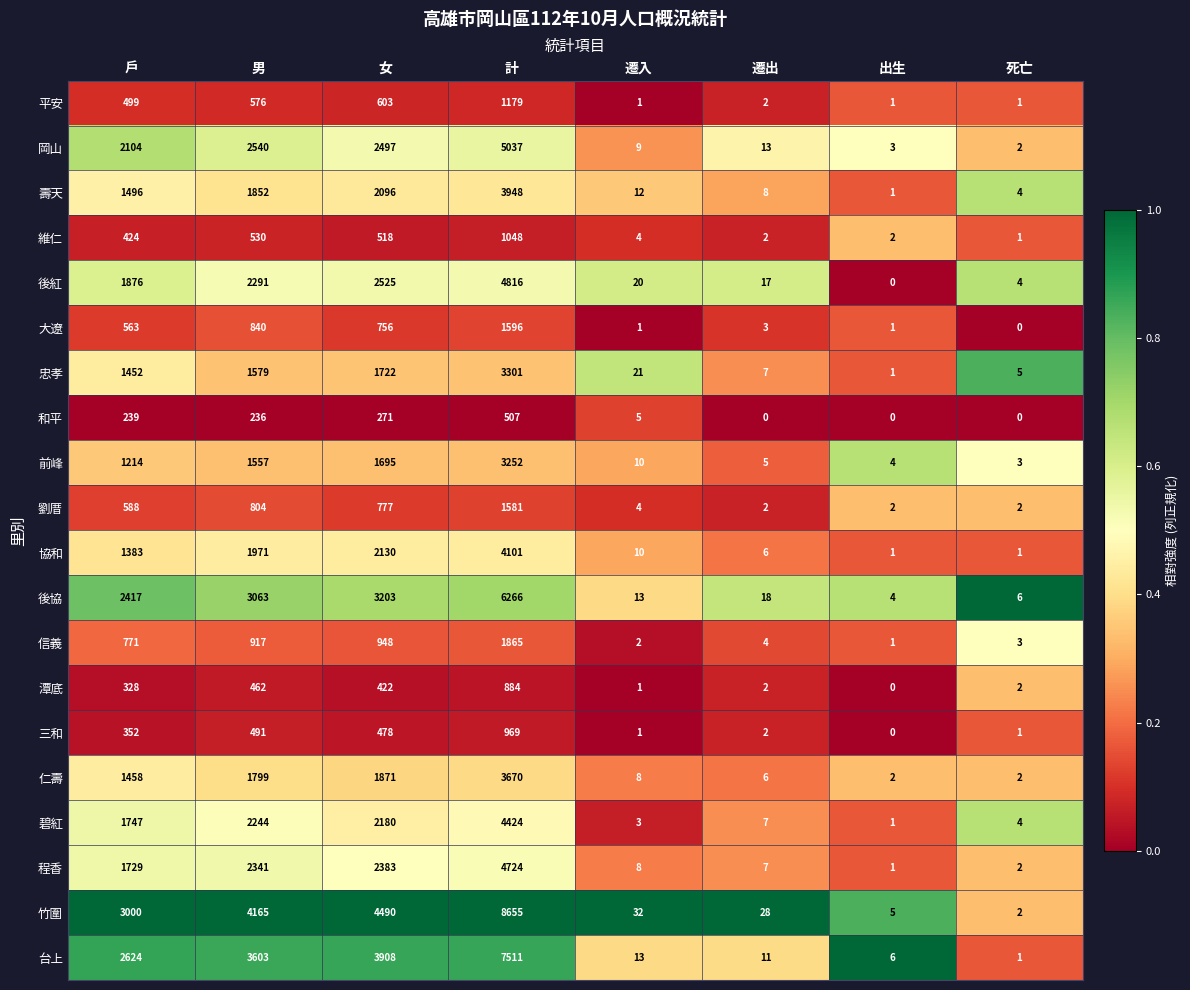

True or false: 竹圍 has a value of 5 at 出生.

True